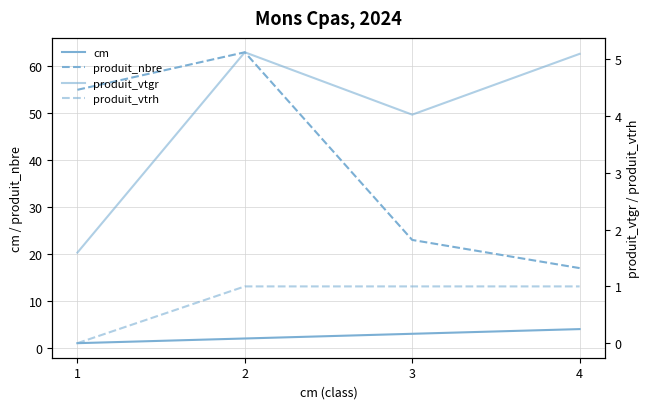

Count the produit_nbre values in the range 23 to 63.

3